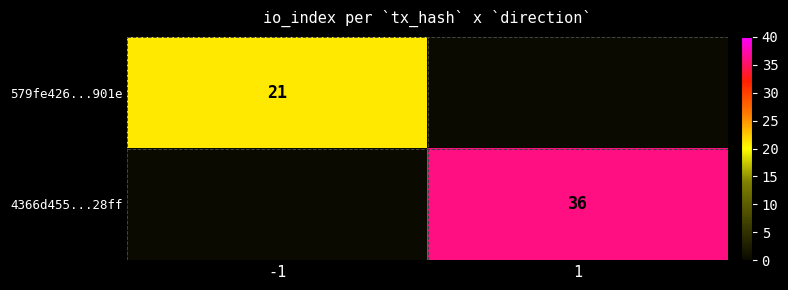

Is it true that 4366d455...28ff equals 36 at 1?

True